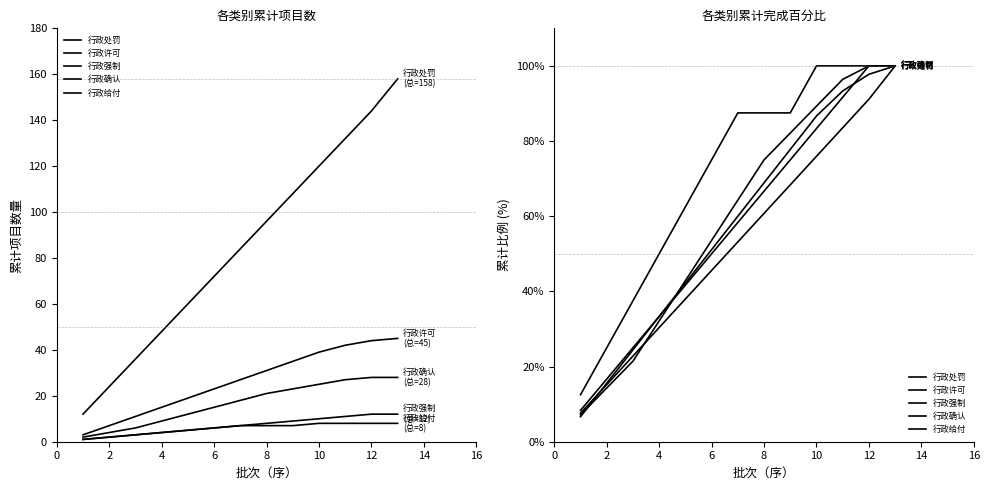

How many lines are shown in the chart?

5